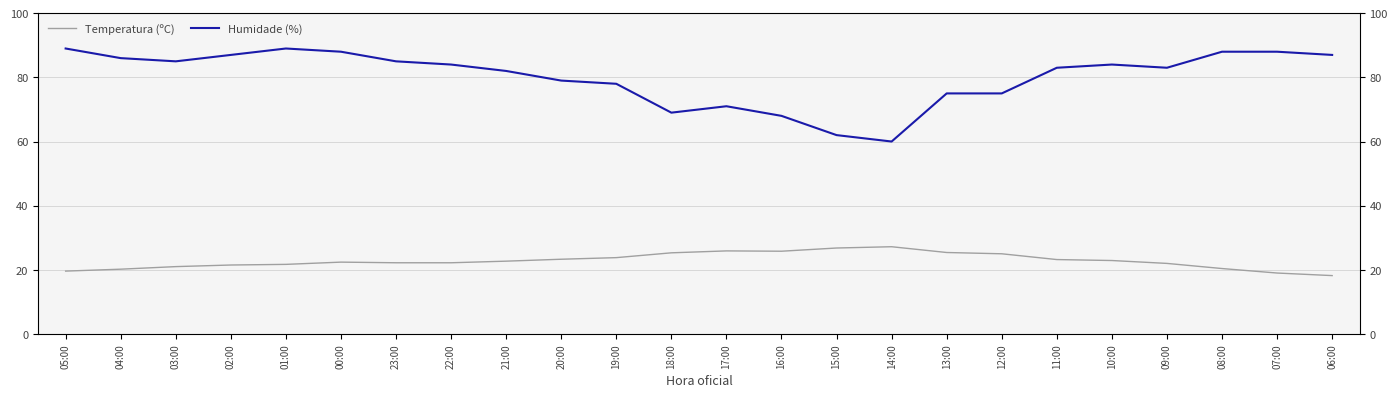

Which series has the largest range (max minus min)?

Humidade (%)